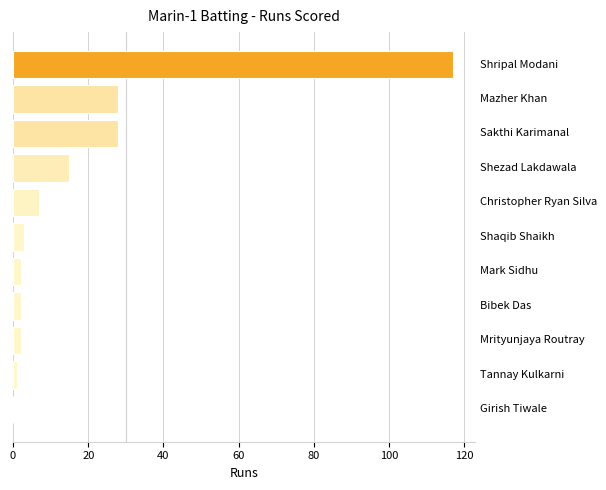

What is the average value?

19